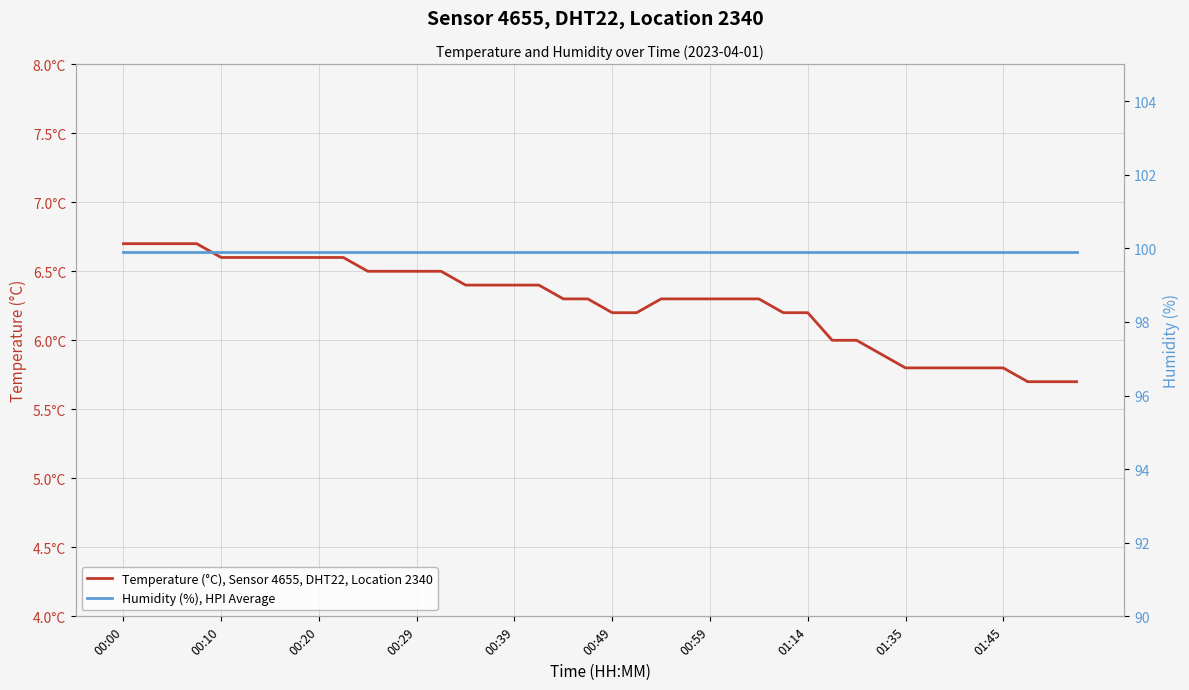

Which series has the widest spread of values?

Temperature (°C), Sensor 4655, DHT22, Location 2340